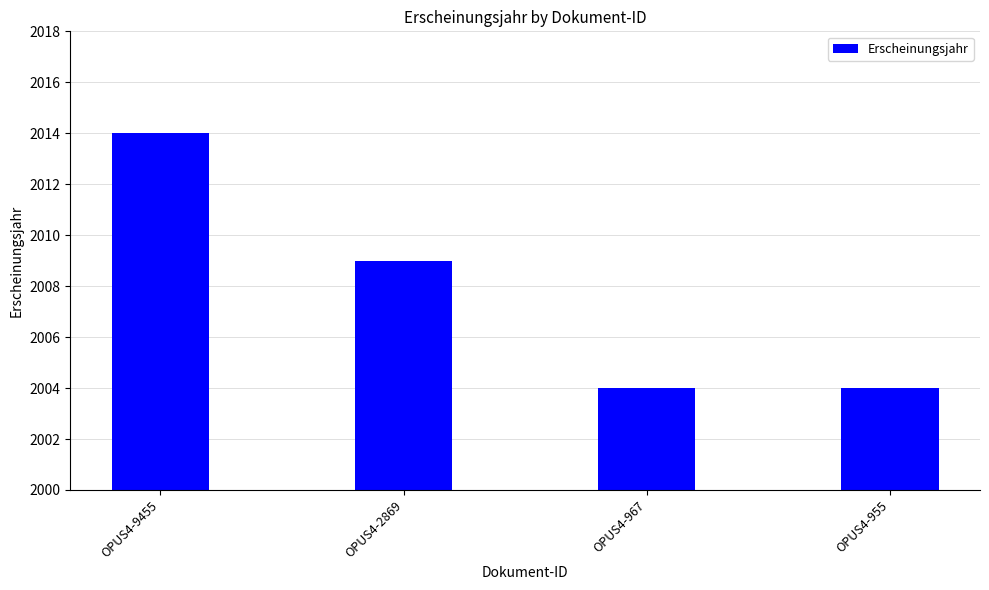

What is the minimum value shown in the chart?

2004